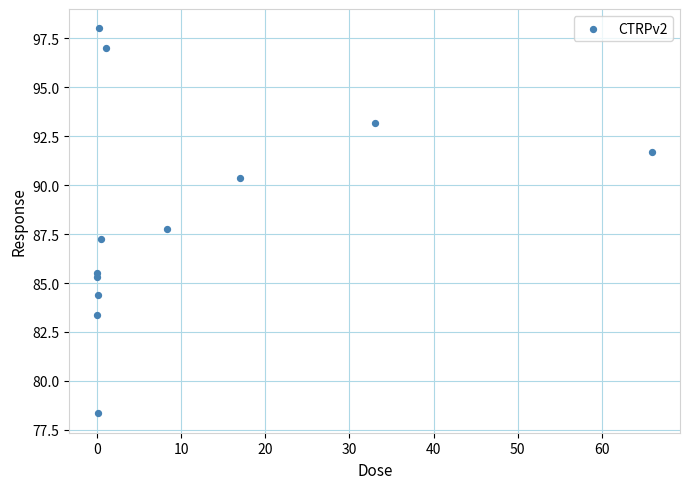

What Y value in the scatter plot is closest to 88?

87.8